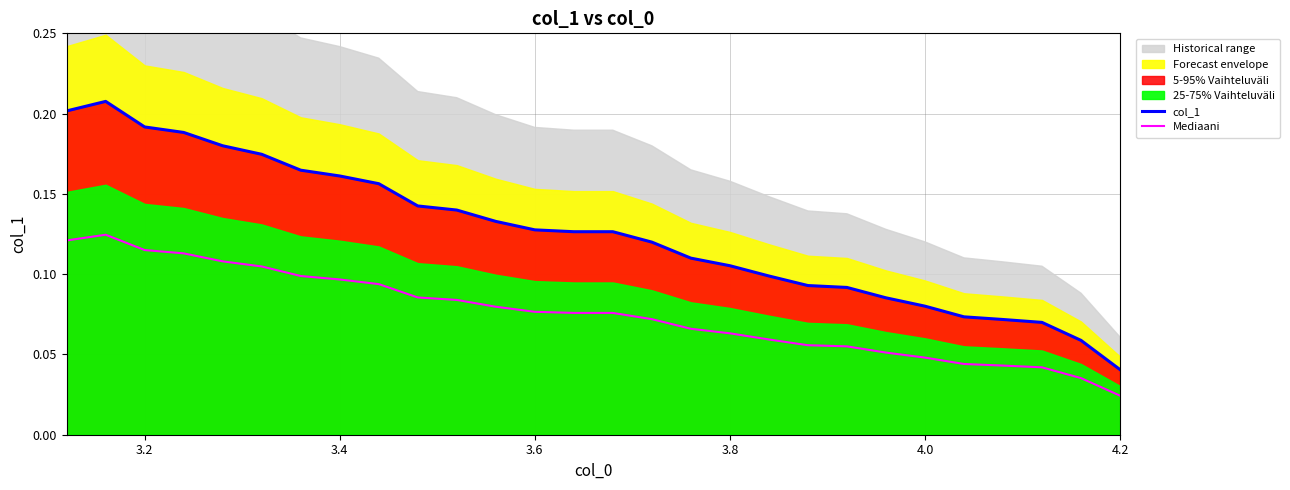

True or false: Mediaani and col_1 intersect in this chart.

False